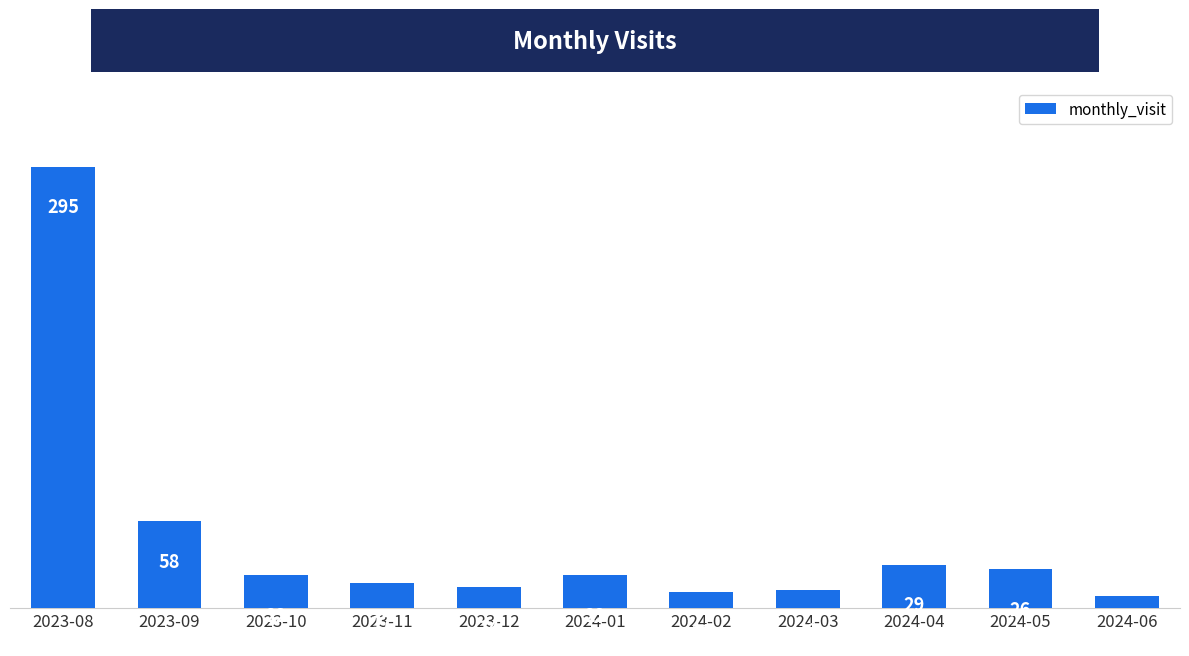

At which label is the value closest to 151?

2023-09